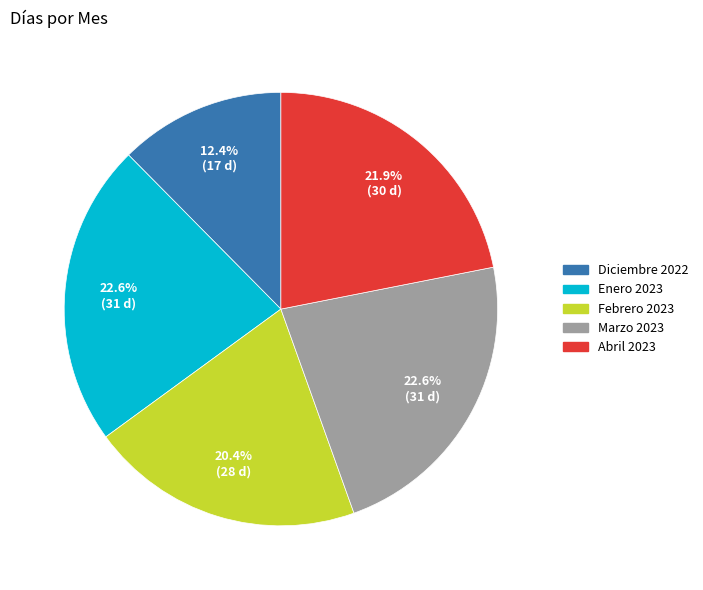

To the nearest percent, what portion does Abril 2023 represent?

22%